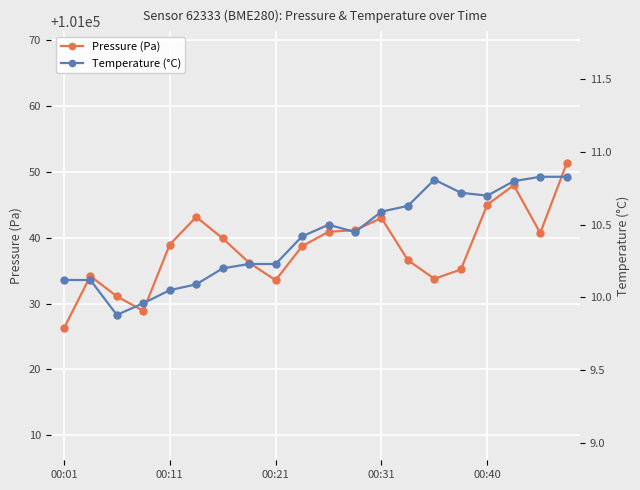

Which category has the lowest value in the Pressure (Pa) series?

00:01